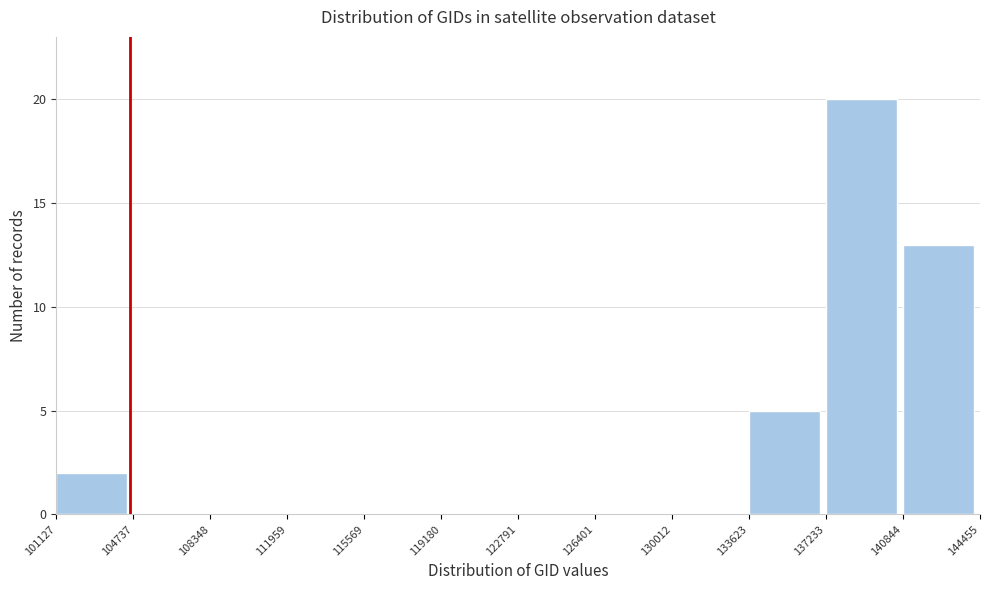

Reading left to right, list every bar in this chart as the range it spans on the x-axis followed by its height. The values are not printed on the chart, so give them approximately, as read against the axis.

101127 to 104737: 2
104737 to 108348: 0
108348 to 111959: 0
111959 to 115569: 0
115569 to 119180: 0
119180 to 122791: 0
122791 to 126401: 0
126401 to 130012: 0
130012 to 133623: 0
133623 to 137233: 5
137233 to 140844: 20
140844 to 144455: 13